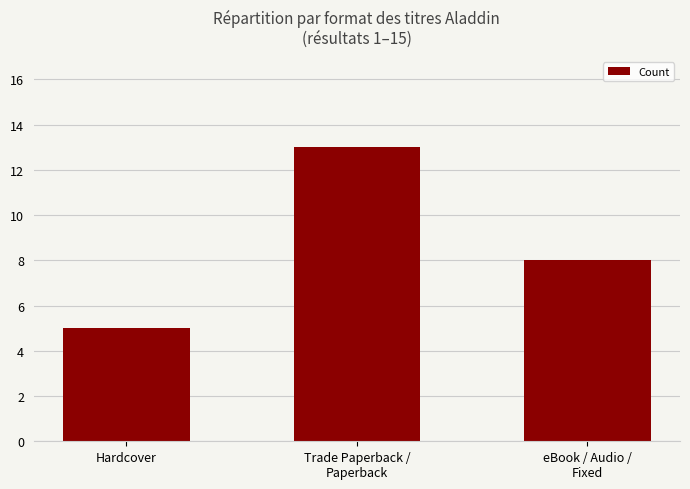

Reading right to left, what are all the values shown in this chart?

eBook / Audio /
Fixed=8	Trade Paperback /
Paperback=13	Hardcover=5